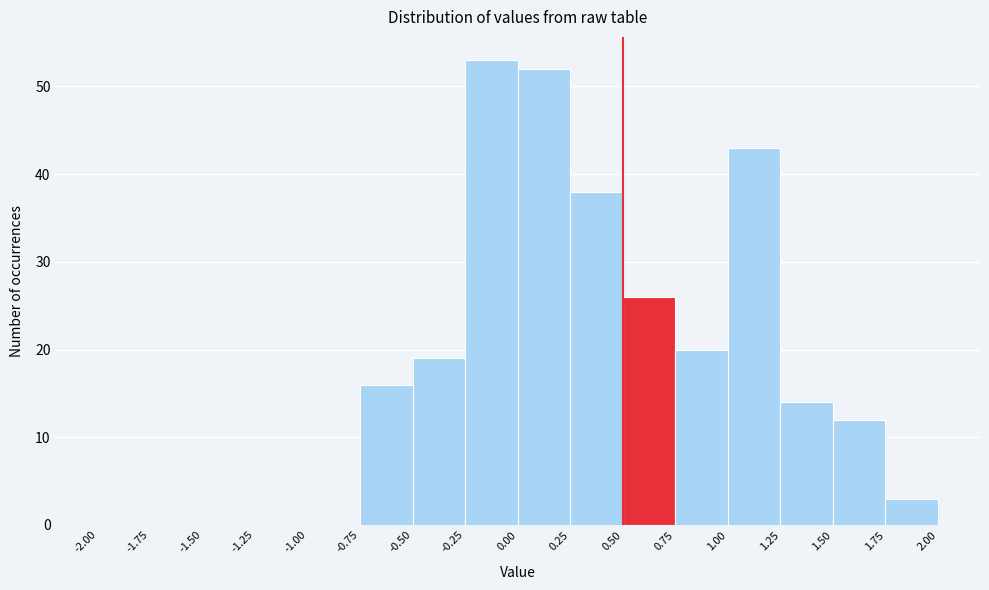

Reading left to right, transcribe this chart: for each bar, give the range it covers on the x-axis and its height. The values are not printed on the chart, so give them approximately, as read against the axis.

-2.00 to -1.75: 0
-1.75 to -1.50: 0
-1.50 to -1.25: 0
-1.25 to -1.00: 0
-1.00 to -0.75: 0
-0.75 to -0.50: 16
-0.50 to -0.25: 19
-0.25 to 0.00: 53
0.00 to 0.25: 52
0.25 to 0.50: 38
0.50 to 0.75: 26
0.75 to 1.00: 20
1.00 to 1.25: 43
1.25 to 1.50: 14
1.50 to 1.75: 12
1.75 to 2.00: 3